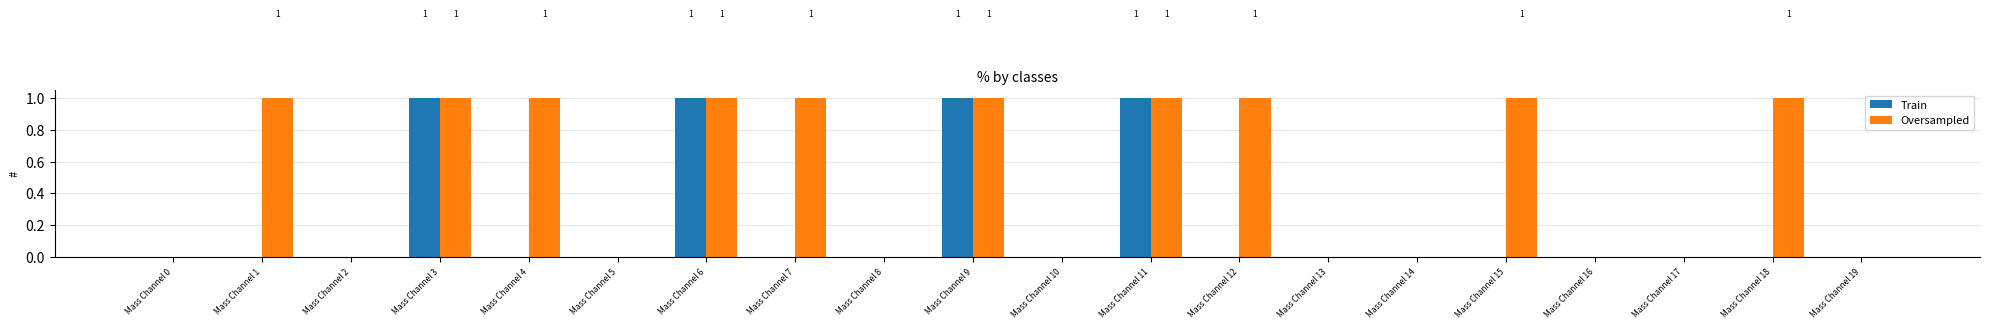

Reading right to left, transcribe all the data shown in this chart.

Train: 0	0	0	0	0	0	0	0	1	0	1	0	0	1	0	0	1	0	0	0
Oversampled: 0	1	0	0	1	0	0	1	1	0	1	0	1	1	0	1	1	0	1	0